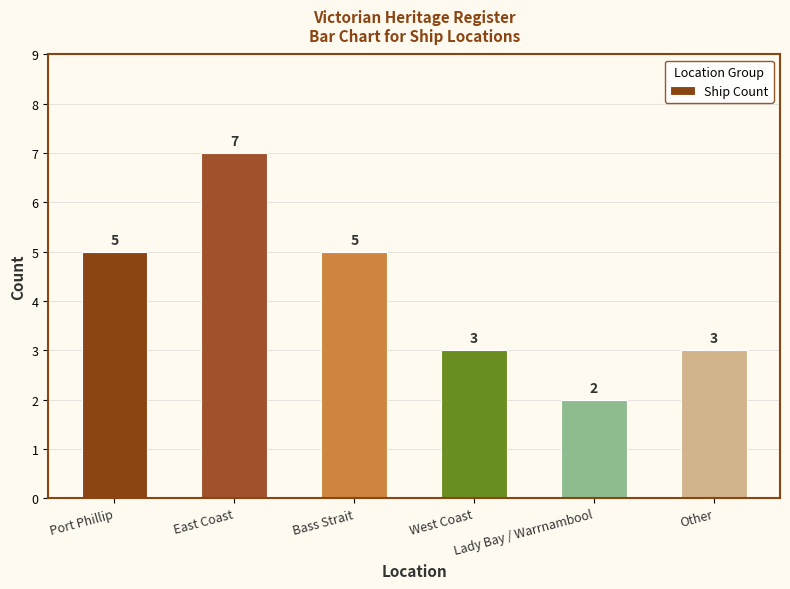

What value does the data have at West Coast?

3